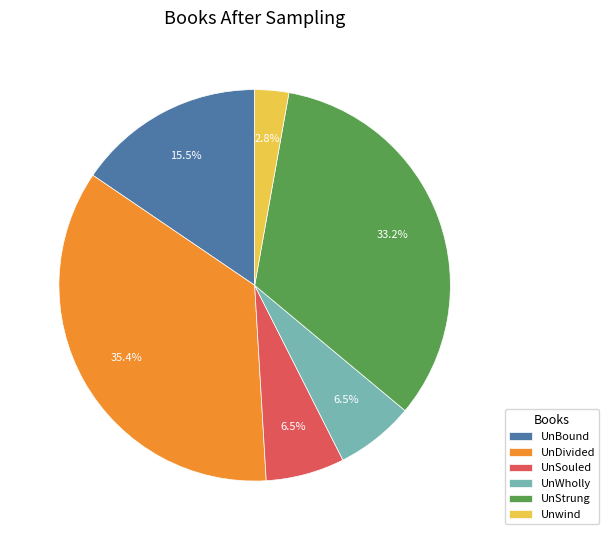

What is the largest slice in the pie chart?

UnDivided